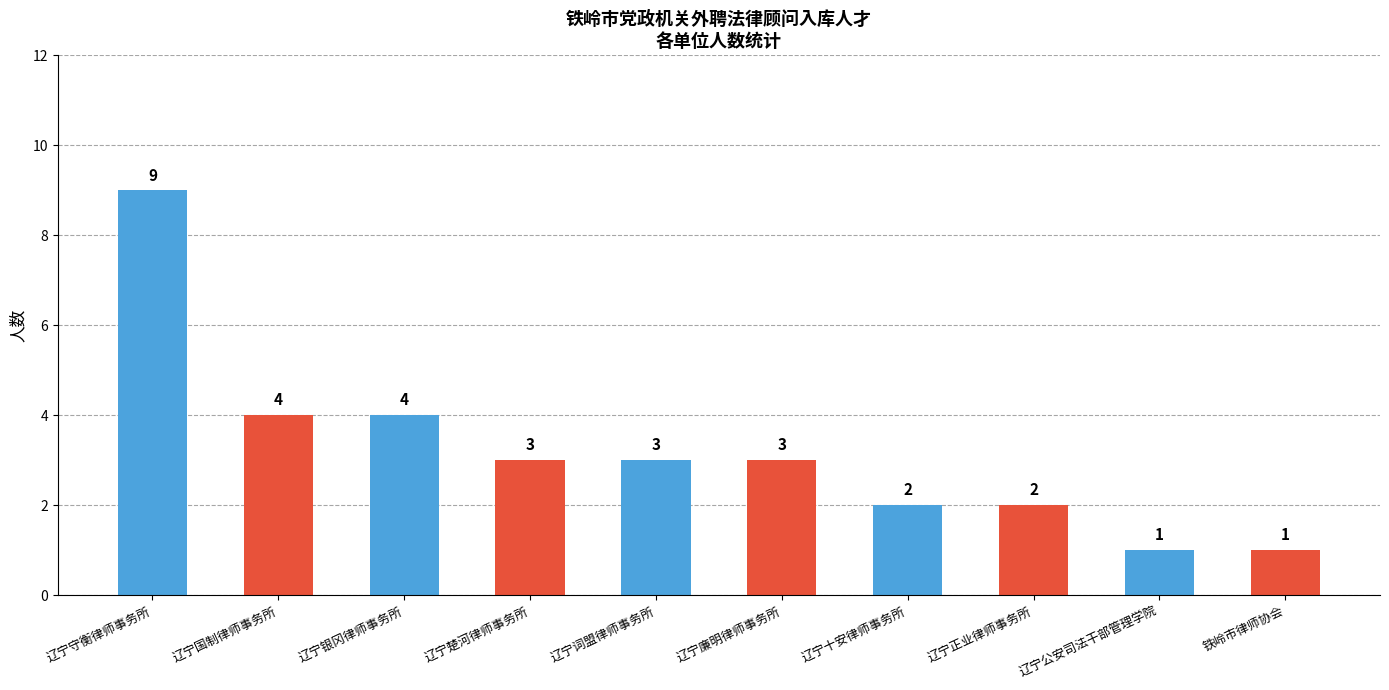

Reading left to right, list all the values displayed in this chart.

9	4	4	3	3	3	2	2	1	1